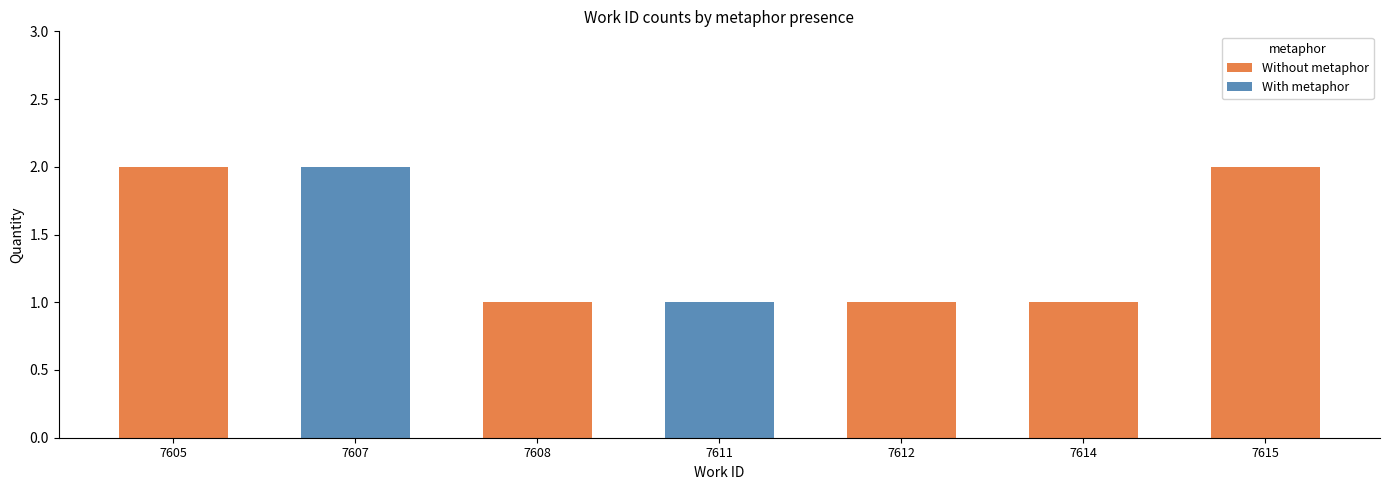

True or false: Without metaphor has a value of 0 at 7611.

True